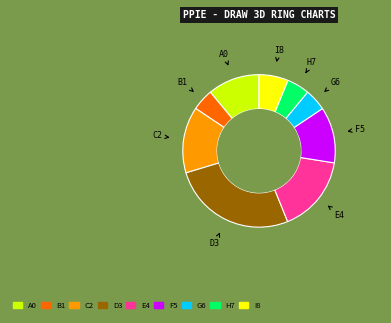

Which slice is the largest?

D3